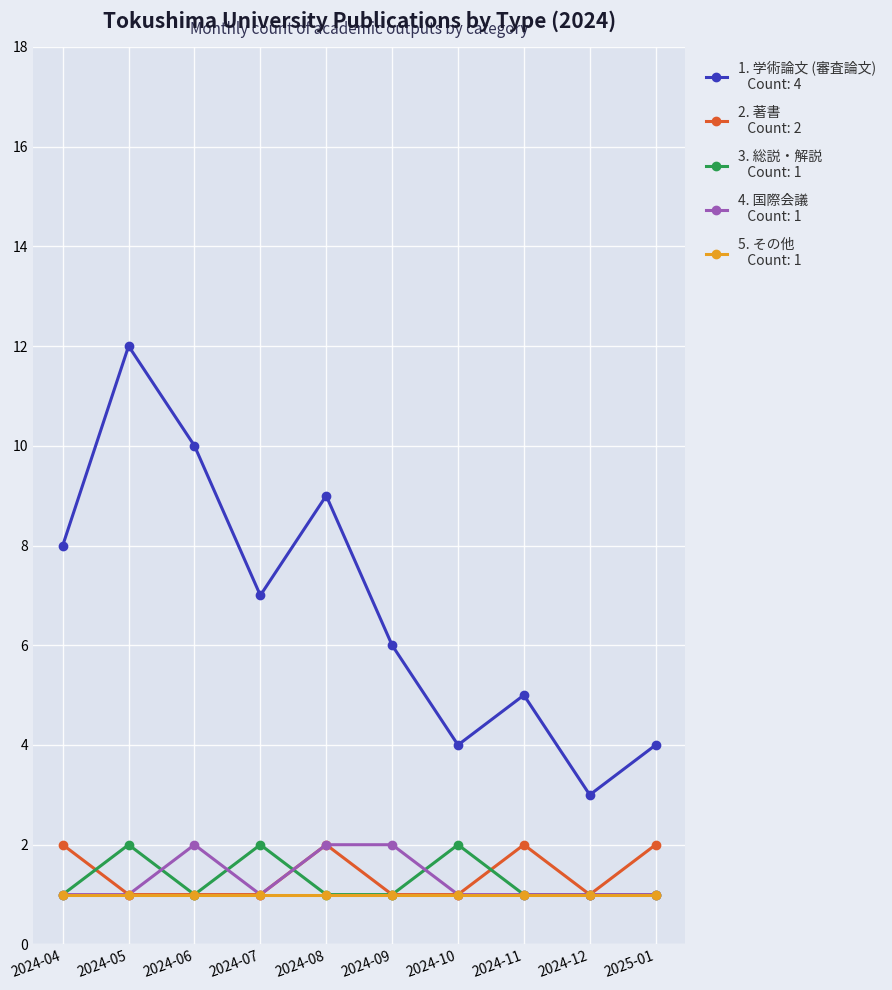

What is the spread (max minus min) of values at 2024-11?

4